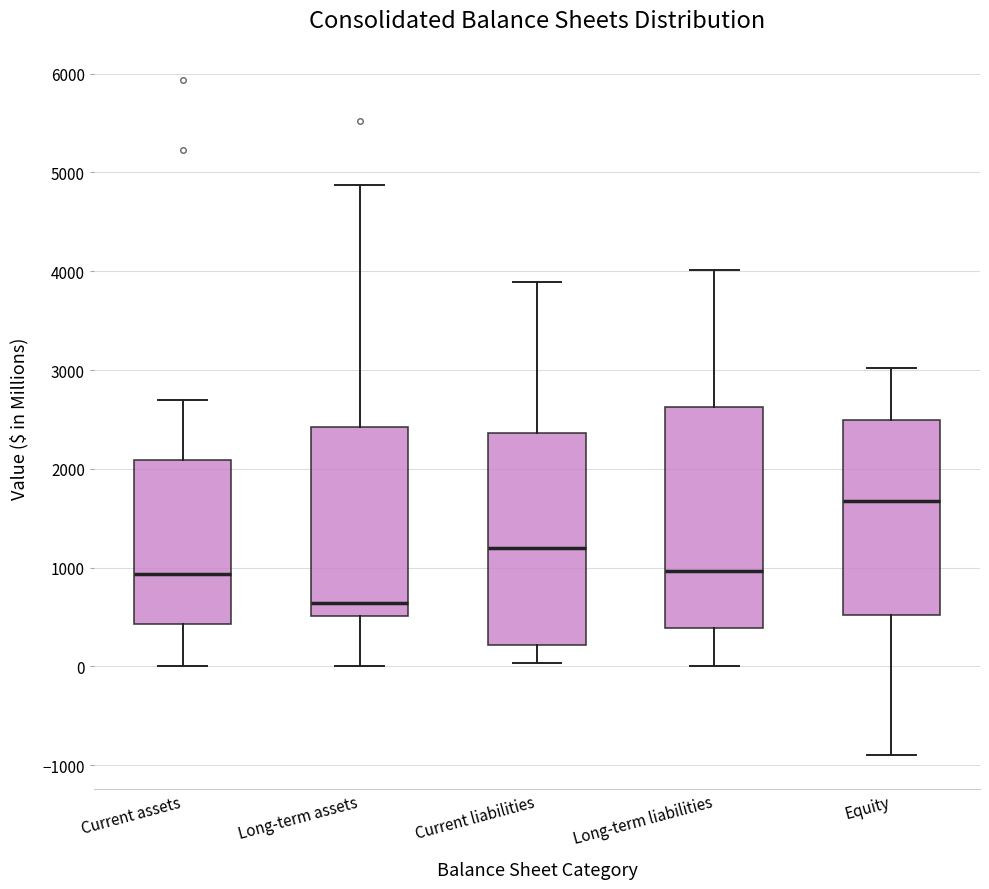

Which box's median line is the lowest?

Long-term assets